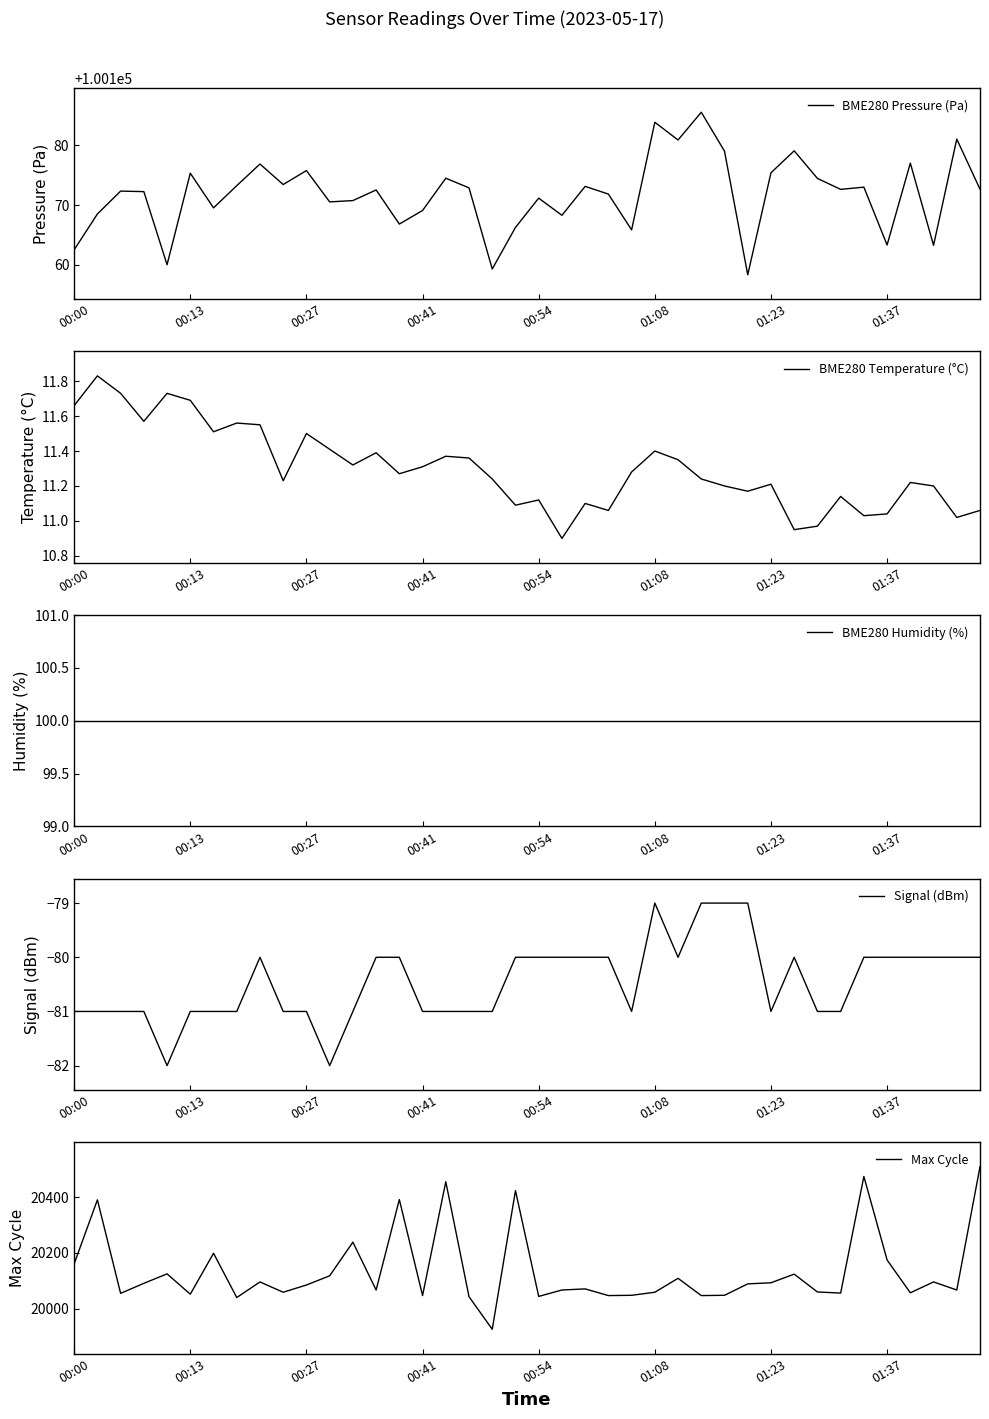

Count the number of data series in this chart.

5